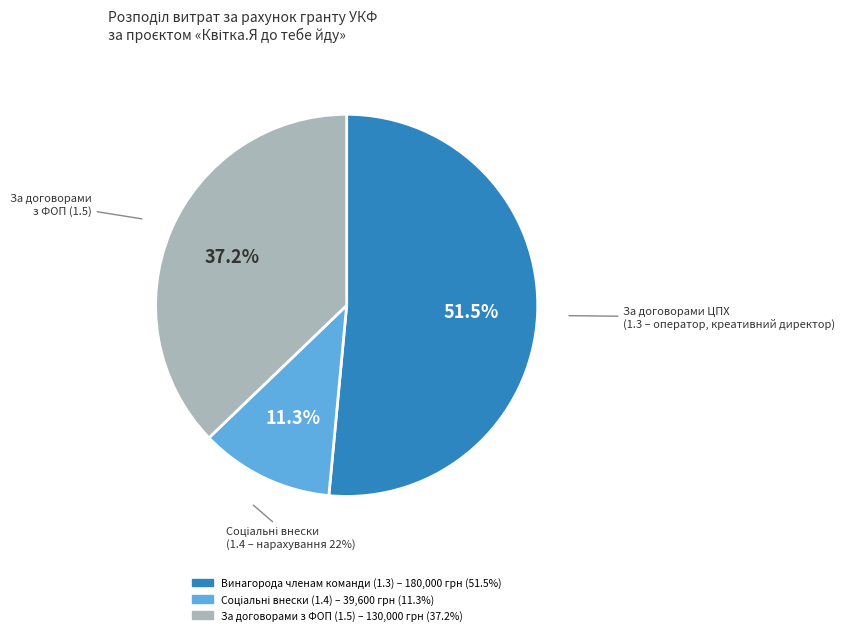

What percentage is the За договорами з ФОП (1.5) slice, to the nearest percent?

37%